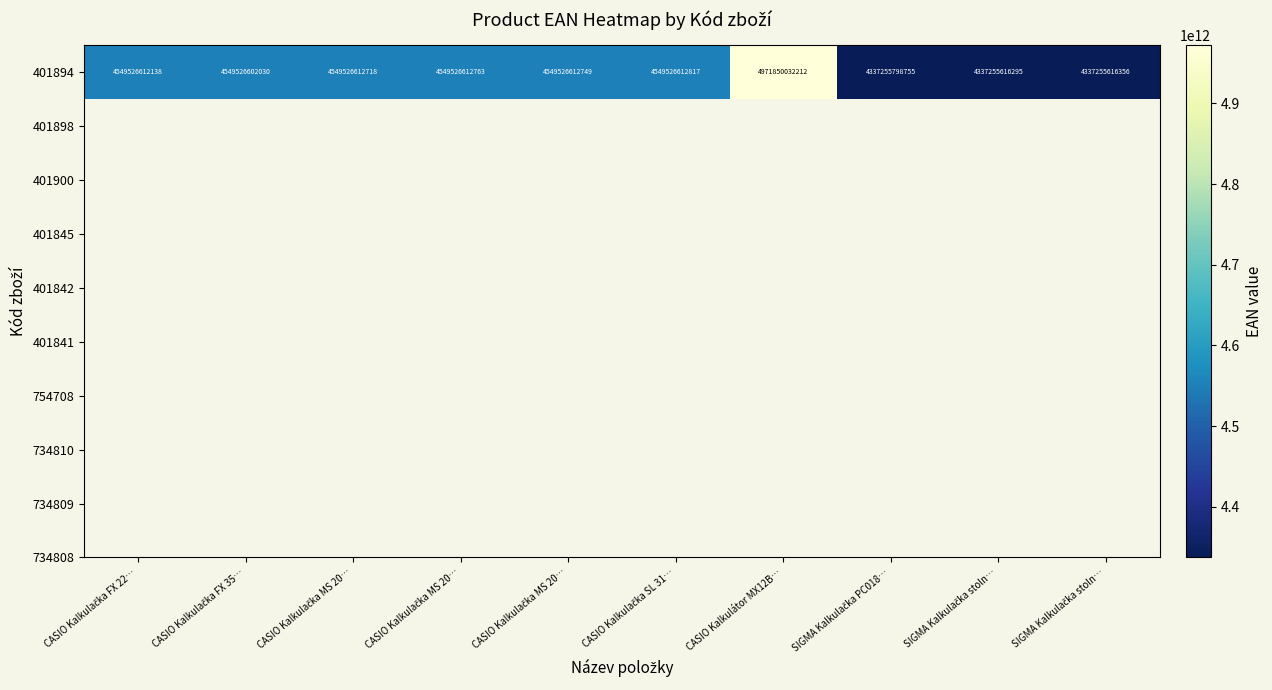

Reading left to right, list all the values displayed in this chart.

CASIO Kalkulačka FX 22…=4549526612138	CASIO Kalkulačka FX 35…=4549526602030	CASIO Kalkulačka MS 20…=4549526612718	CASIO Kalkulačka MS 20…=4549526612763	CASIO Kalkulačka MS 20…=4549526612749	CASIO Kalkulačka SL 31…=4549526612817	CASIO Kalkulátor MX12B…=4971850032212	SIGMA Kalkulačka PC018…=4337255798755	SIGMA Kalkulačka stoln…=4337255616295	SIGMA Kalkulačka stoln…=4337255616356